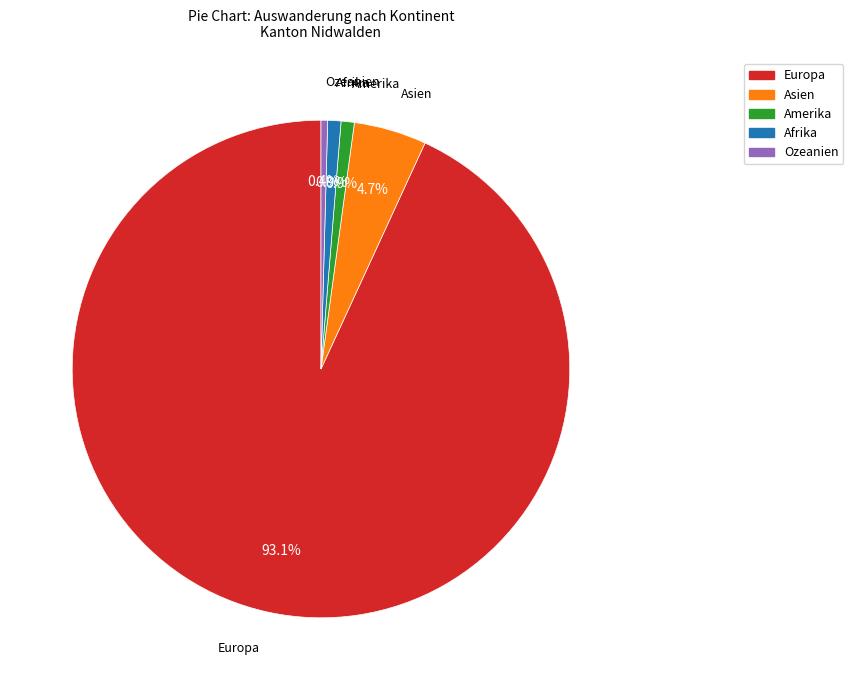

Which has a higher value, Europa or Amerika?

Europa